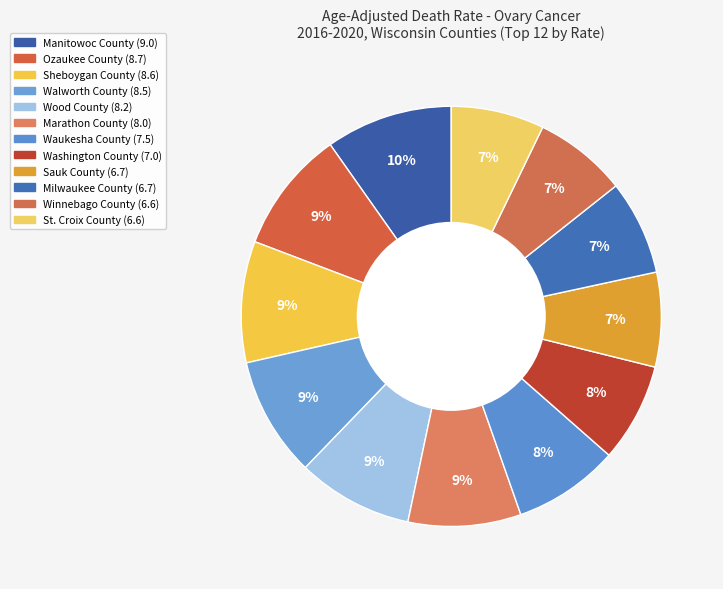

To the nearest percent, what is the average slice percentage?

8%